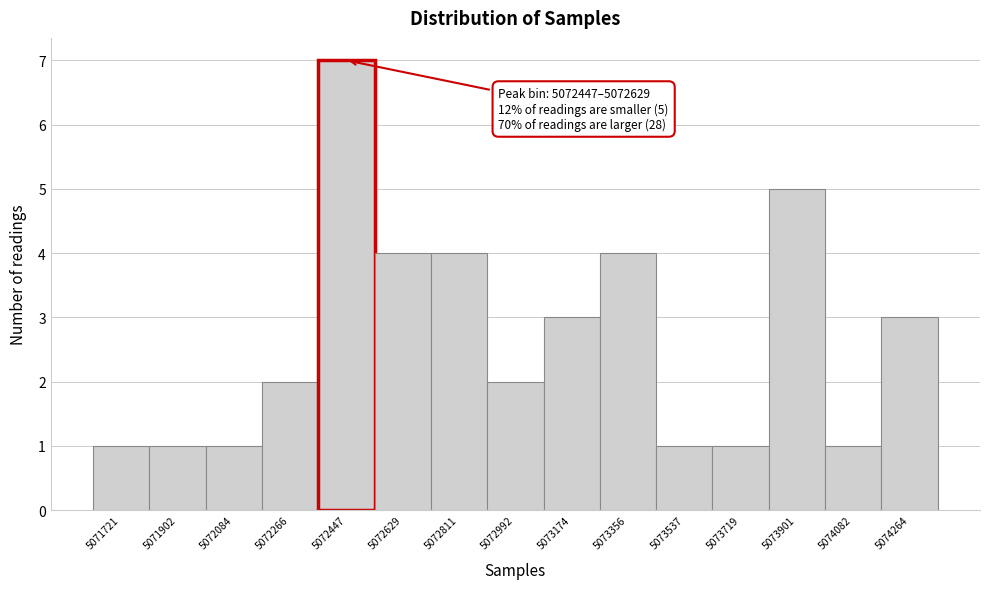

Reading right to left, extract all data points from this chart.

5074264=3	5074082=1	5073901=5	5073719=1	5073537=1	5073356=4	5073174=3	5072992=2	5072811=4	5072629=4	5072447=7	5072266=2	5072084=1	5071902=1	5071721=1